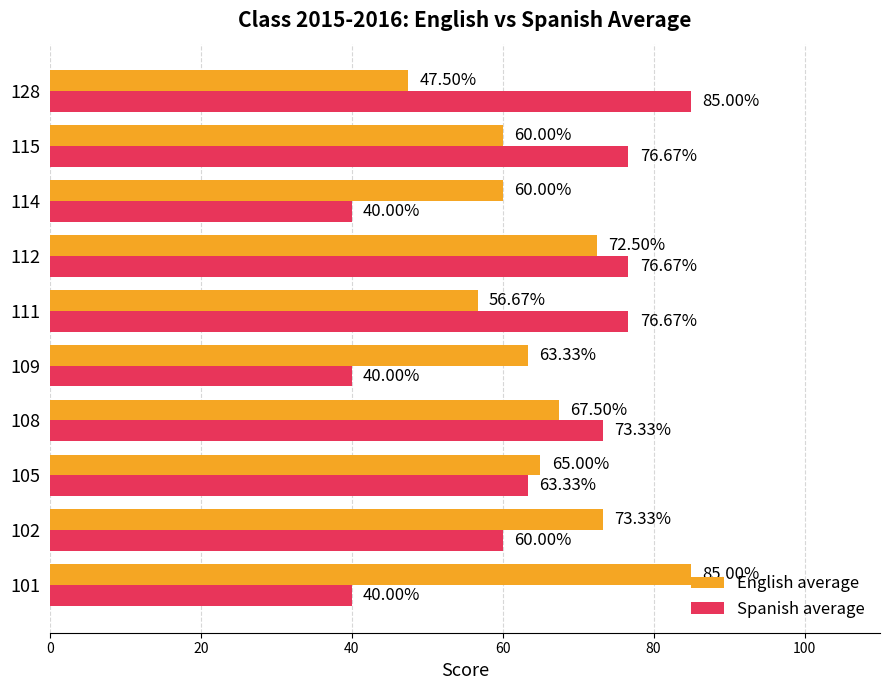

Is the value of English average at 101 greater than the value of Spanish average at 102?

Yes